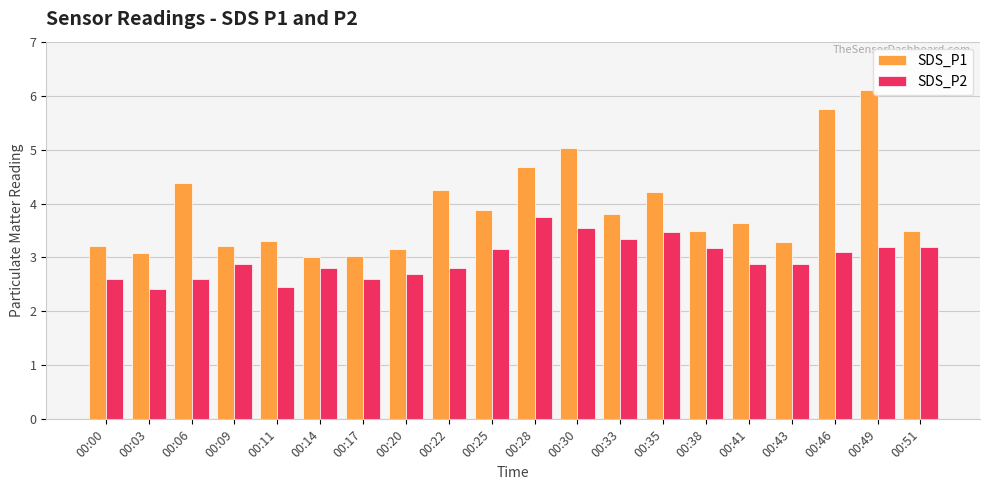

How many bars are there in each group?

2